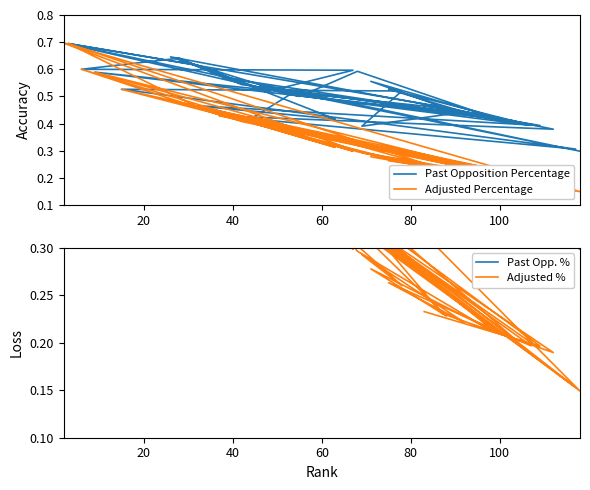

True or false: Adjusted % has a value of 0.5 at 25.

False